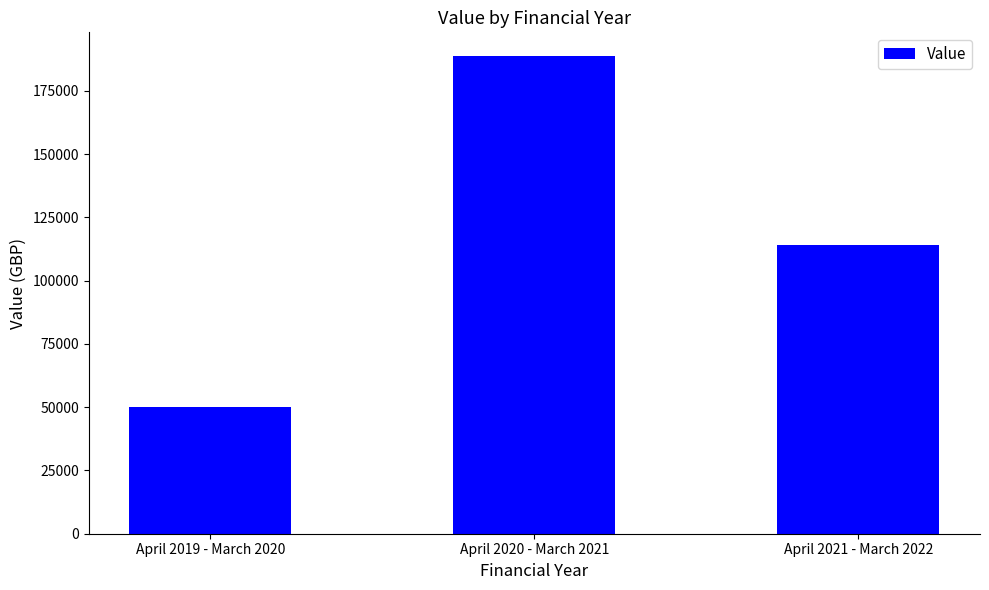

Rank the categories by value from highest to lowest.

April 2020 - March 2021, April 2021 - March 2022, April 2019 - March 2020